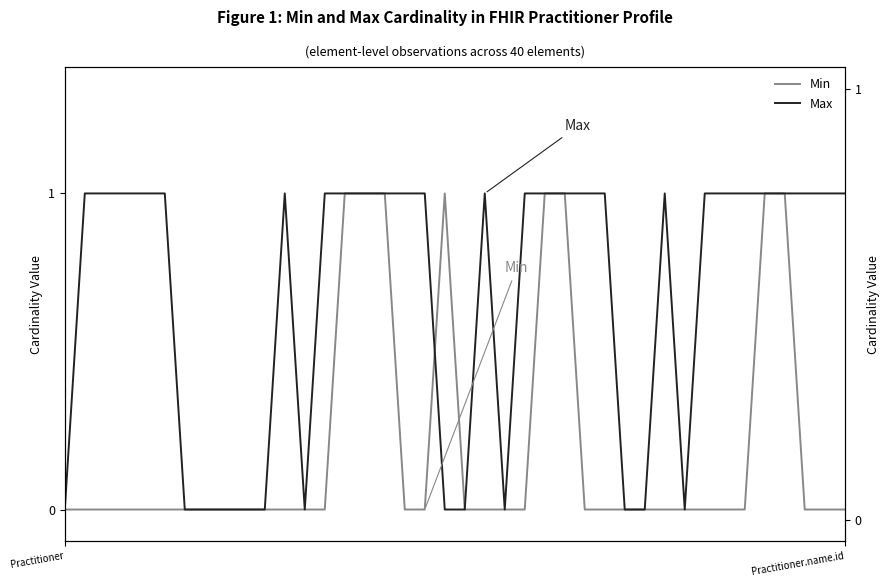

Where is the first local minimum for Max?

12